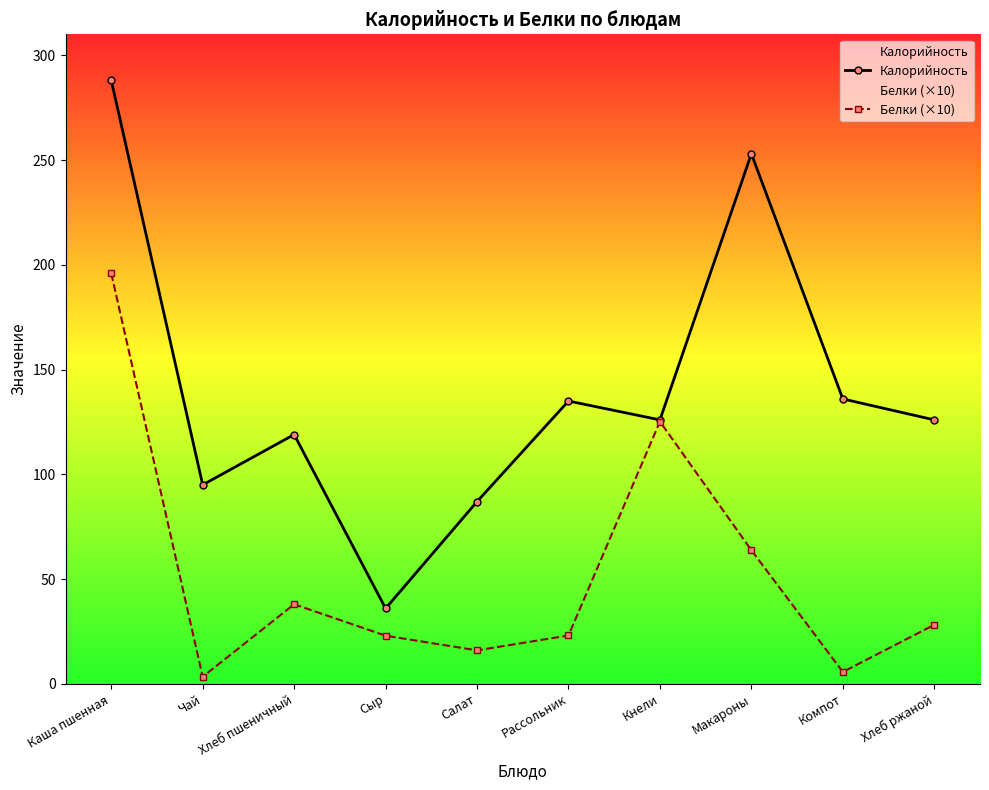

Does the chart have visible grid lines?

No